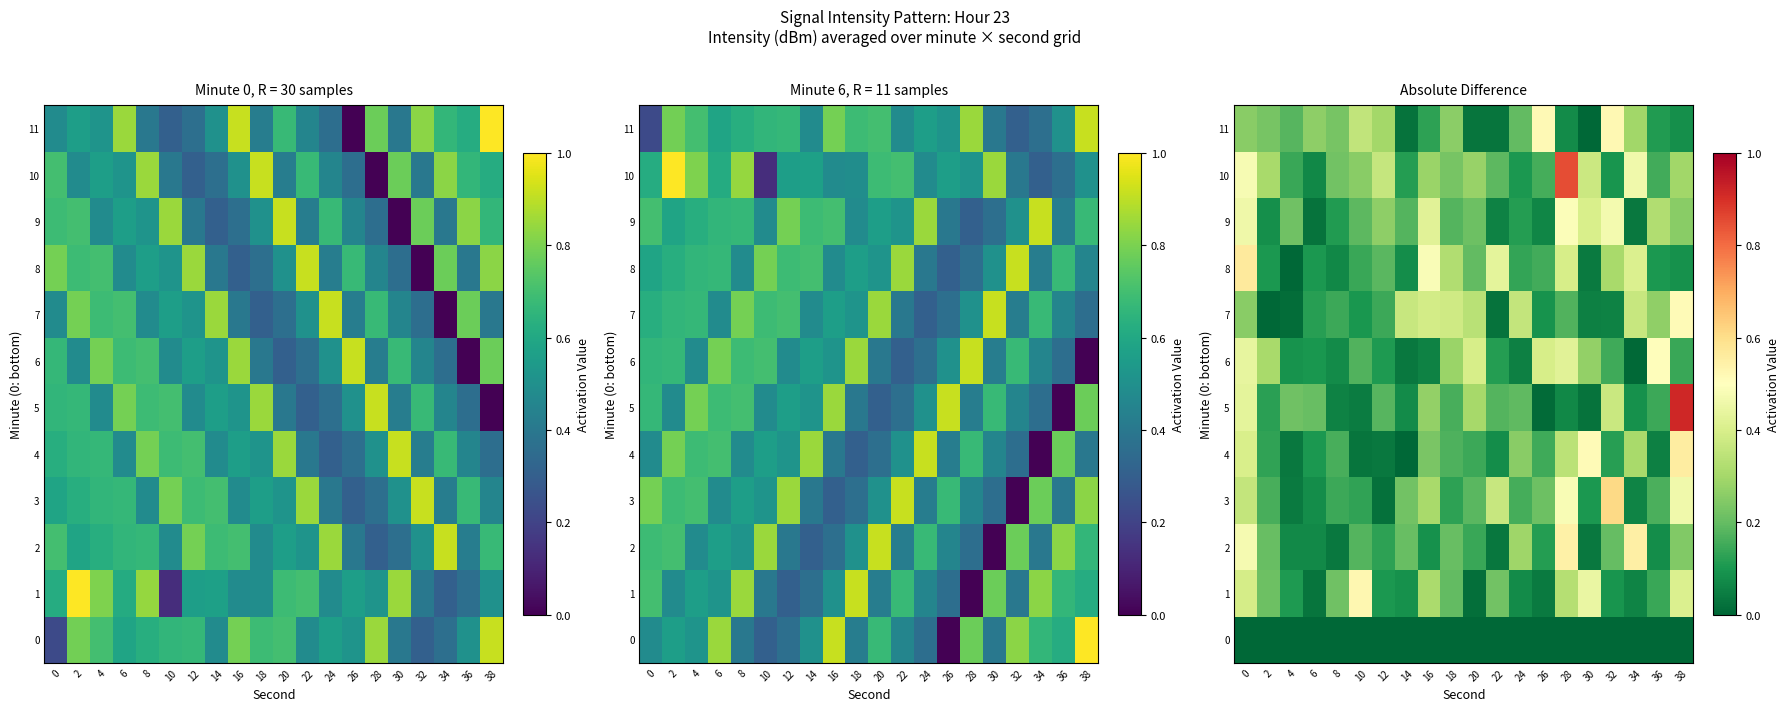

List the series in order of their peak value, highest first.

row_5, row_10, row_3, row_8, row_4, row_2, row_1, row_11, row_7, row_6, row_9, row_0